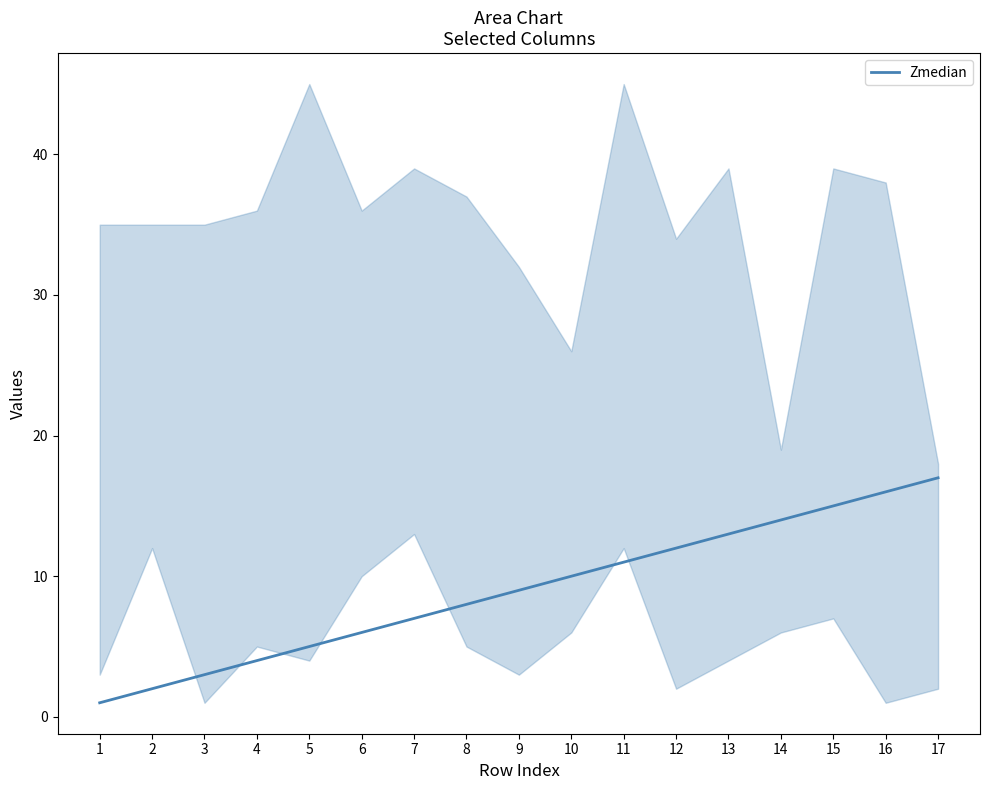

What is the ratio of the value at 17 to the value at 4?

4.2